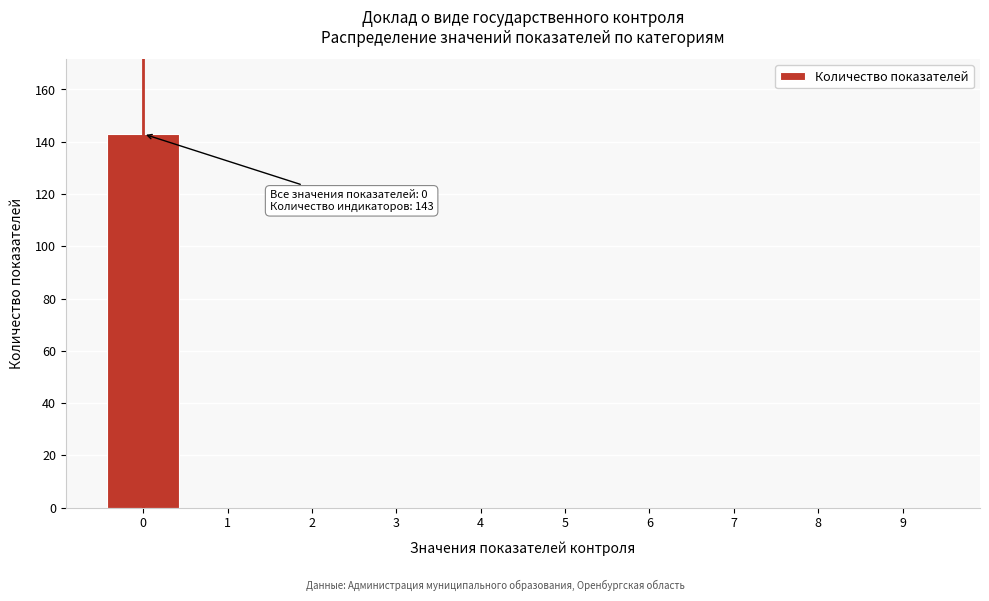

Reading left to right, transcribe all the data shown in this chart.

0=143	1=0	2=0	3=0	4=0	5=0	6=0	7=0	8=0	9=0